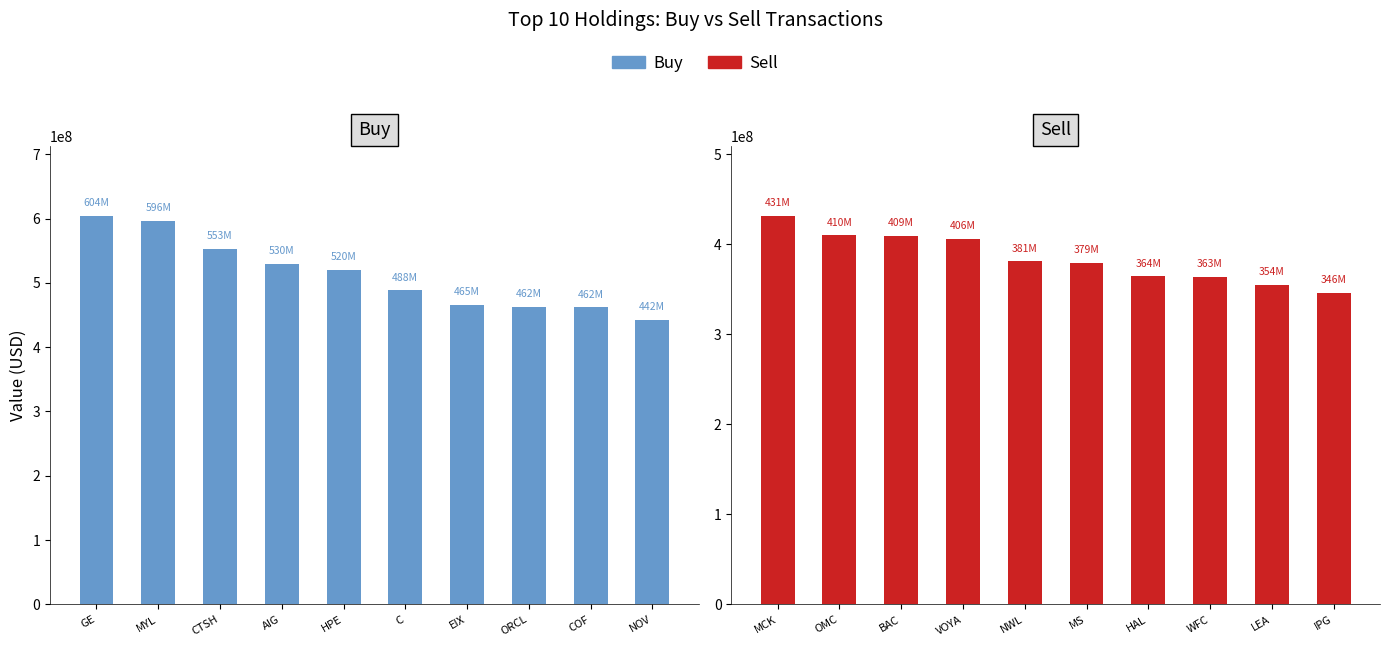

What position from the right is MYL?

9